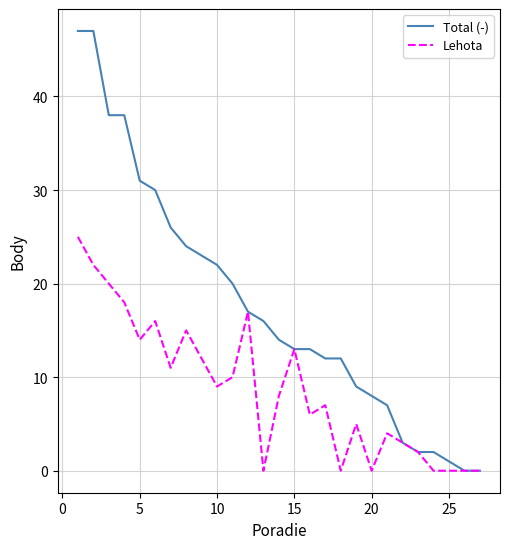

What are all the series names shown in the legend?

Total (-), Lehota